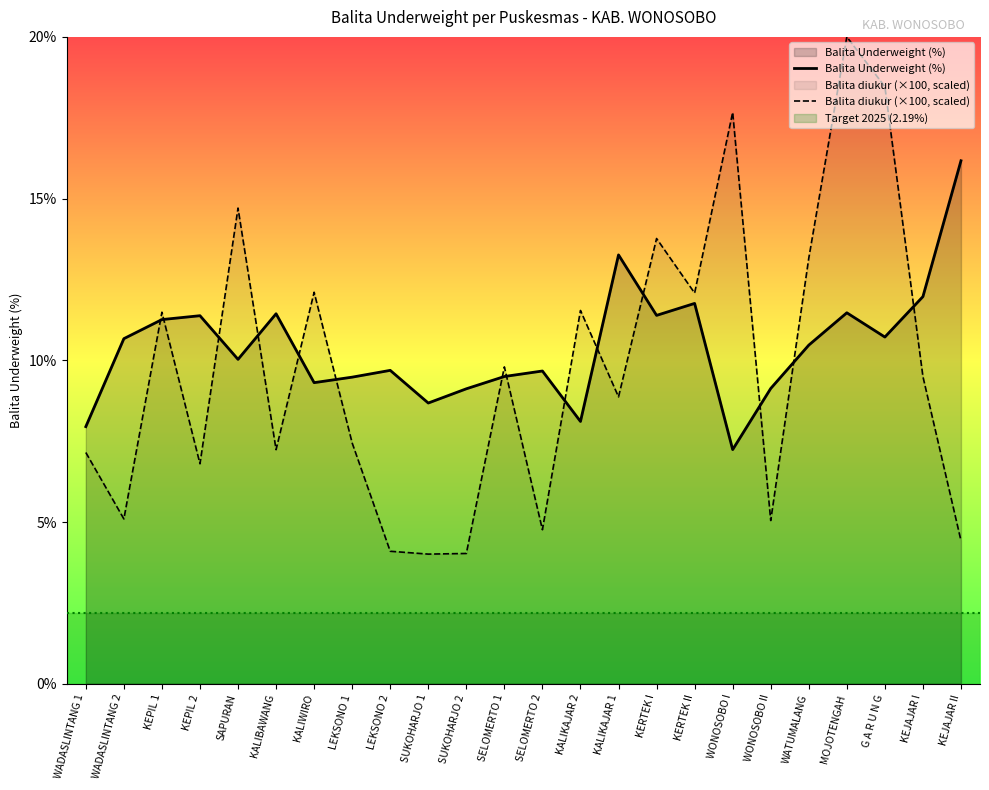

True or false: Balita Underweight (%) has a value of 26.7 at KEJAJAR II.

False